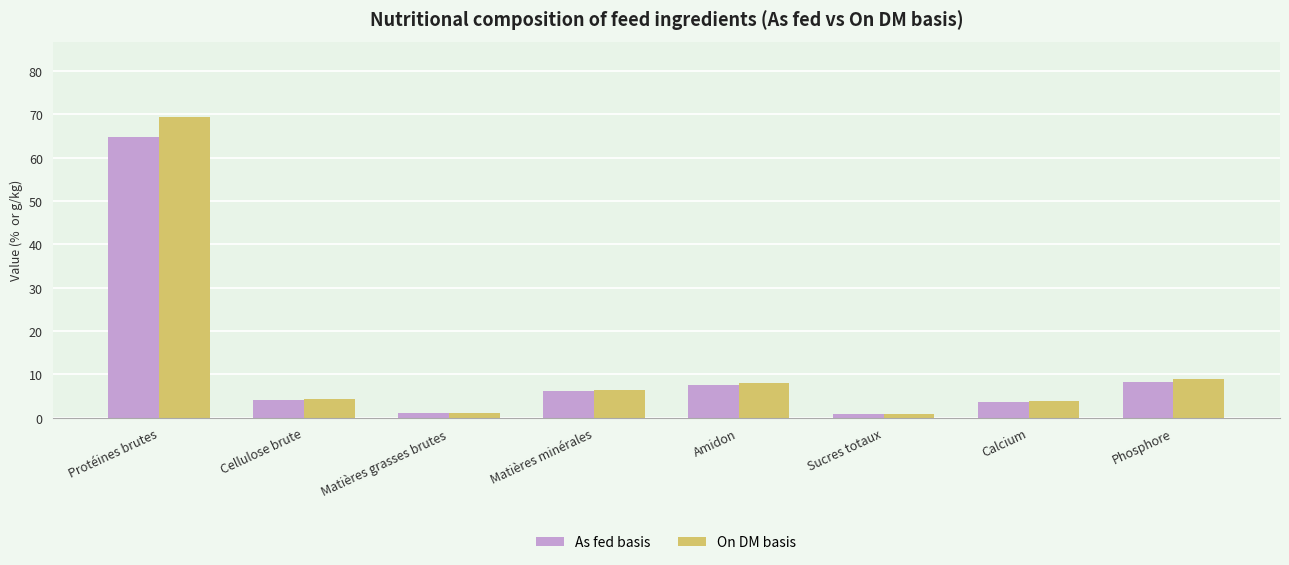

What is the label of the 7th bar from the left?

Calcium